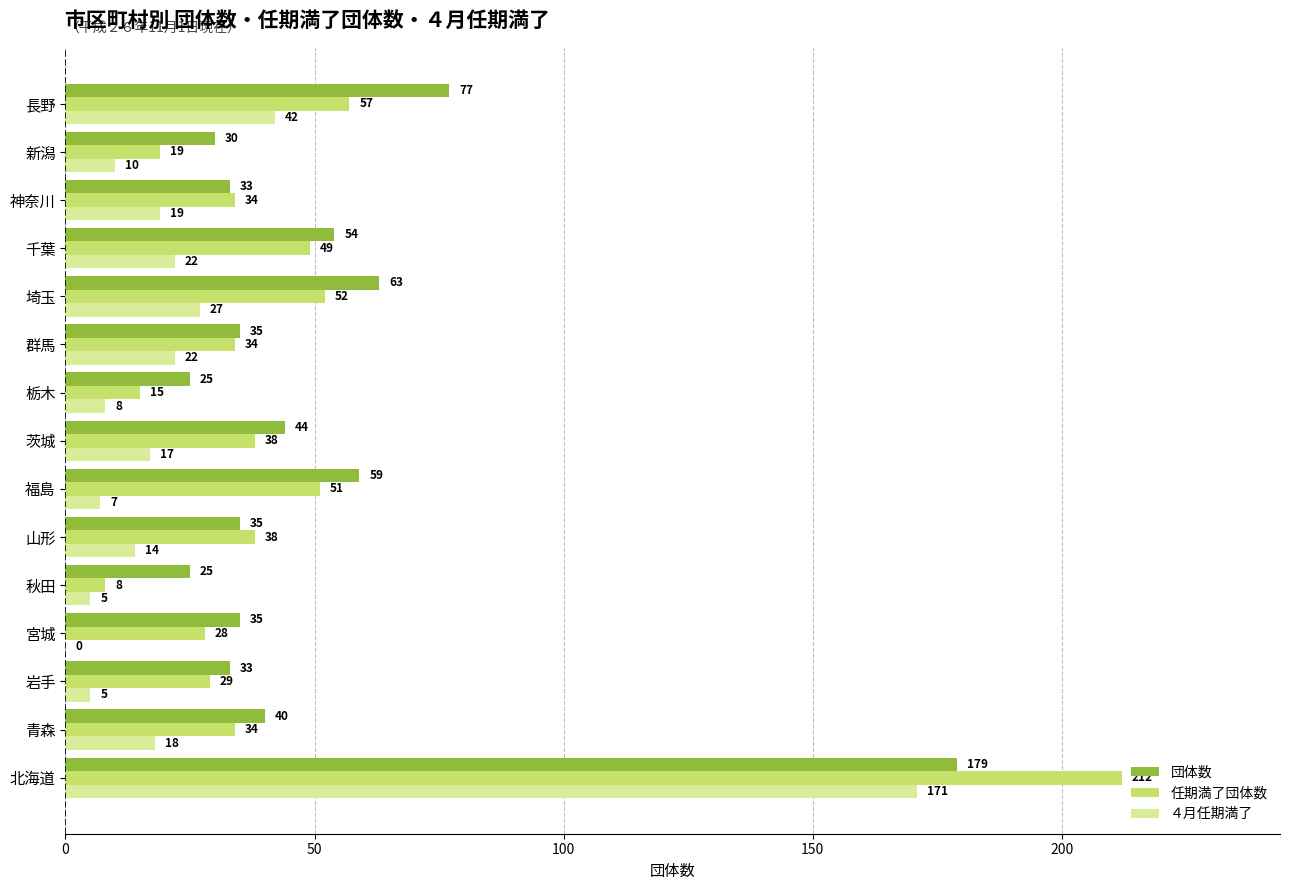

Between 秋田 and 新潟, which series saw the biggest shift?

任期満了団体数